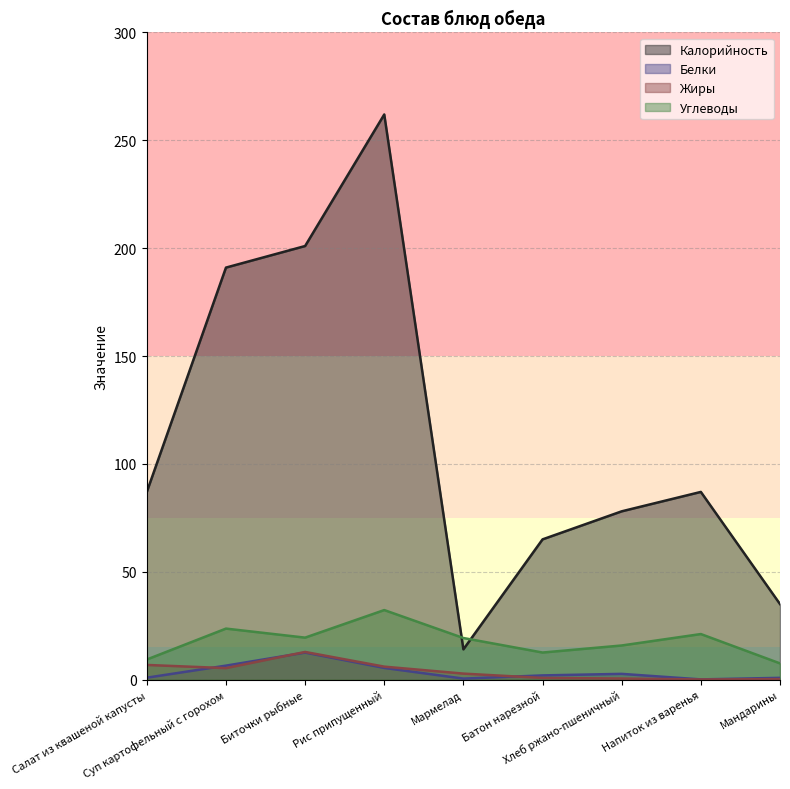

True or false: Белки and Калорийность intersect in this chart.

False